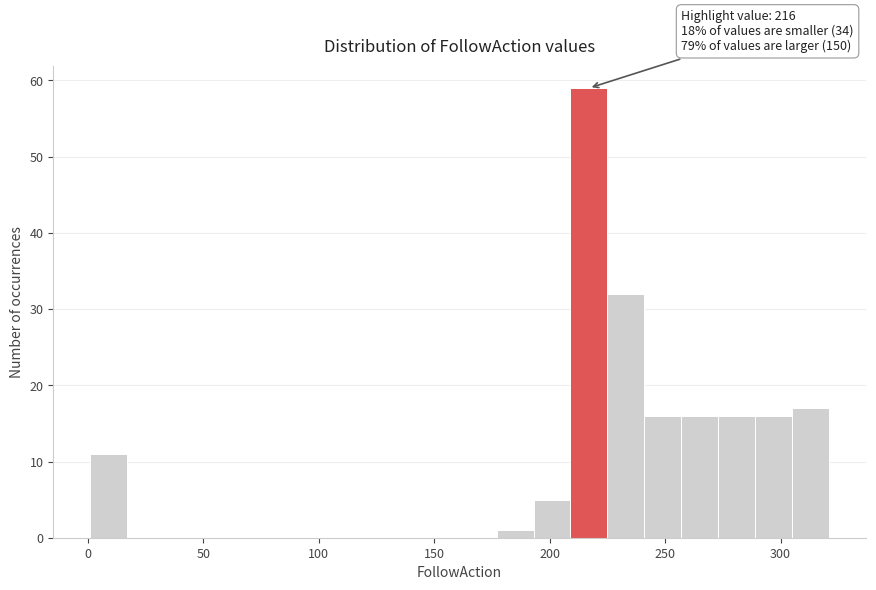

Read against the x-axis, roughly where is the centre of the tallest bar?

215